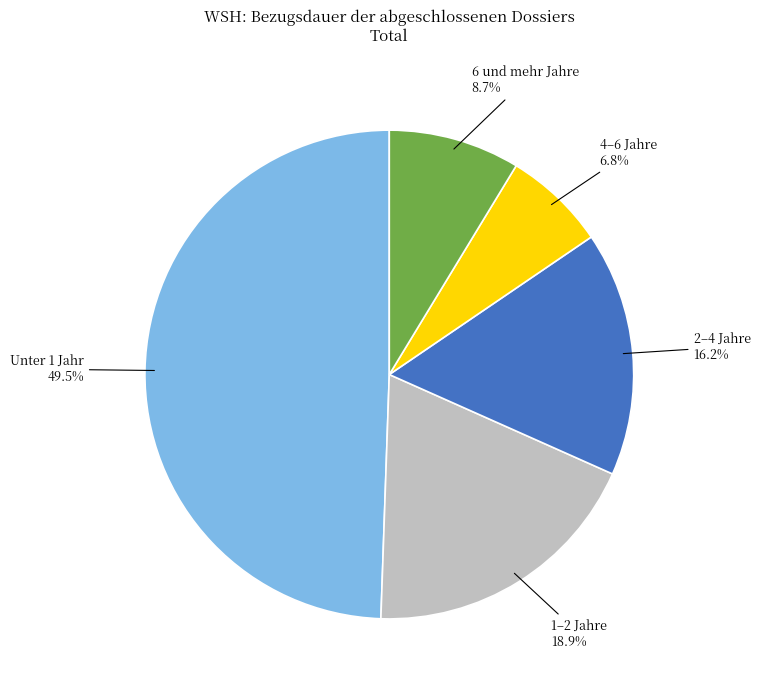

What is the largest slice in the pie chart?

Unter 1 Jahr